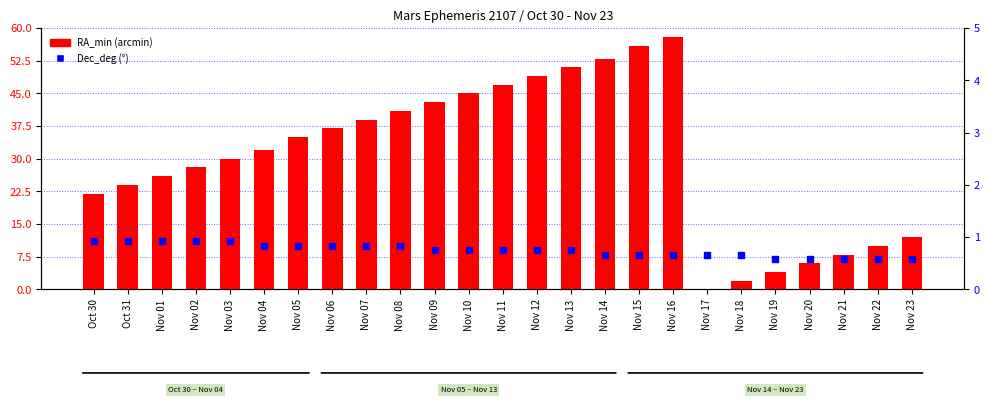

Which series contains the lowest Y value?

RA_min